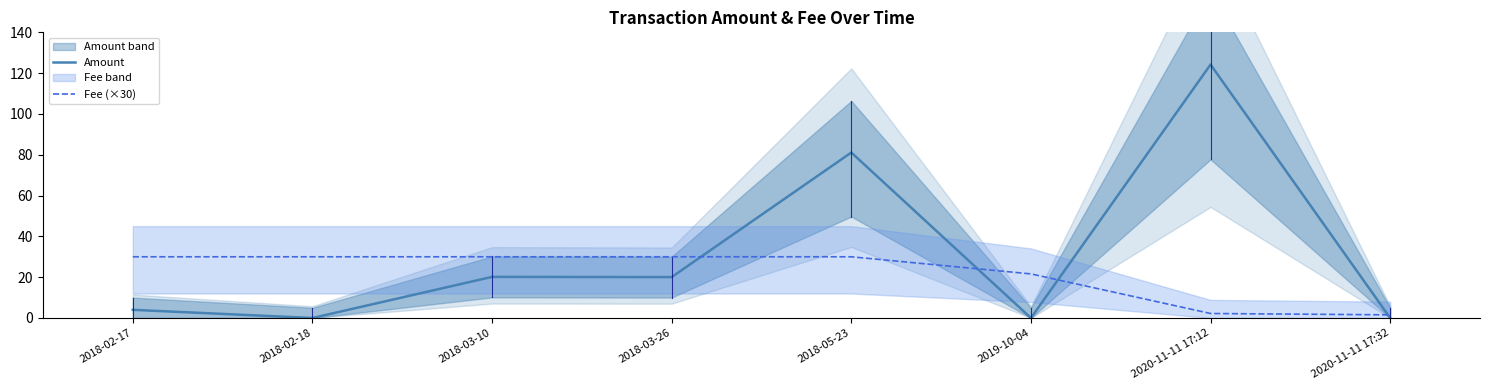

Which category has the lowest value in the Amount series?

2018-02-18